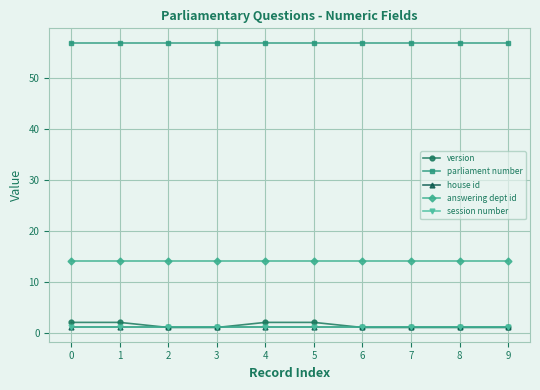

Is it true that parliament number equals 22 at 6?

False